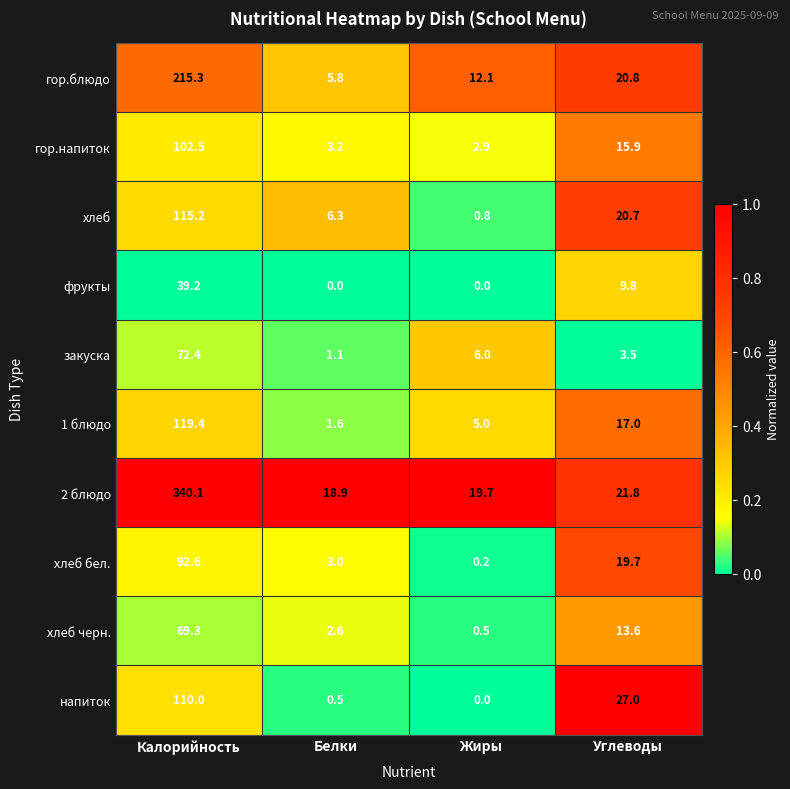

Which series has the largest range (max minus min)?

2 блюдо